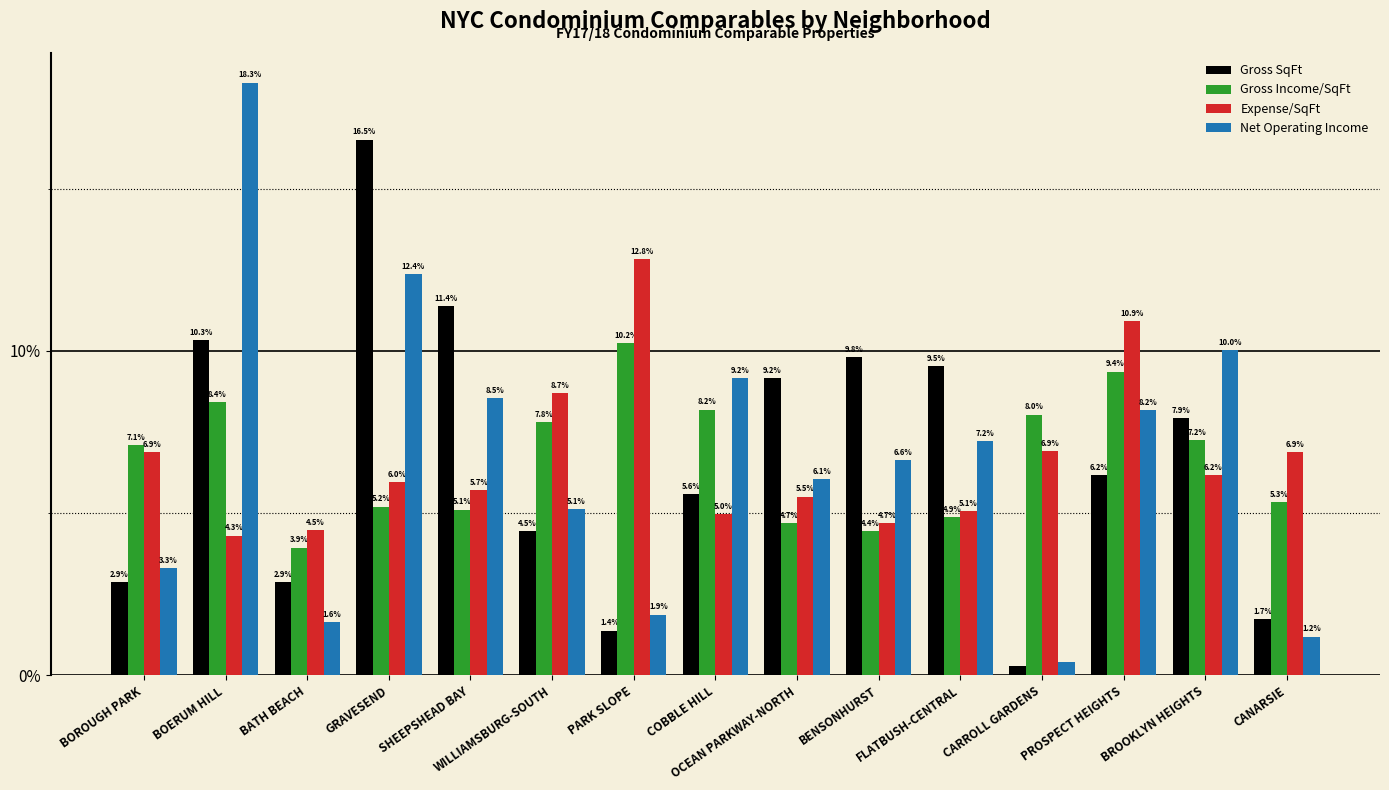

What is the maximum value shown in the chart?

18.3